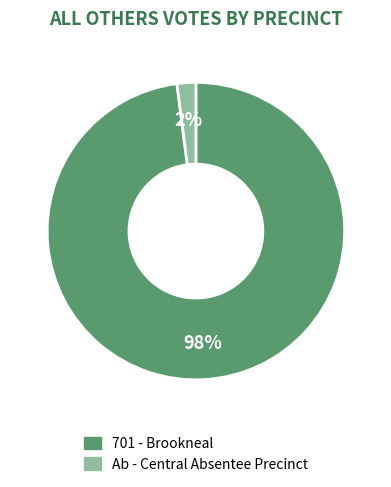

Is the sum of 701 - Brookneal and Ab - Central Absentee Precinct greater than half?

Yes